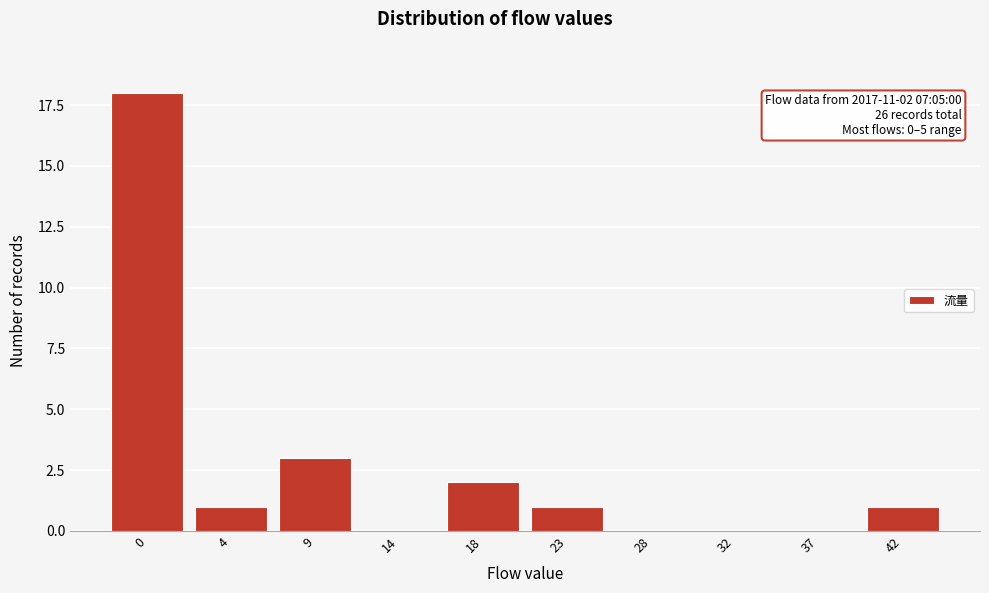

Reading left to right, transcribe all the data shown in this chart.

0=18	4=1	9=3	14=0	18=2	23=1	28=0	32=0	37=0	42=1